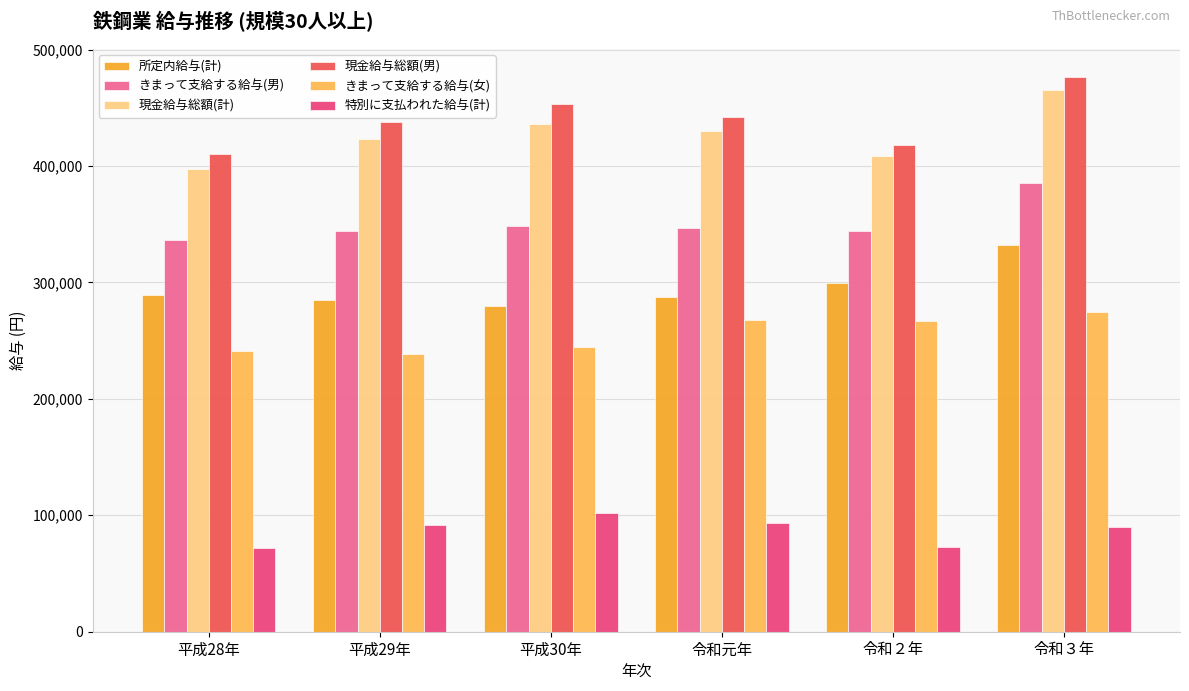

Are the bars horizontal?

No